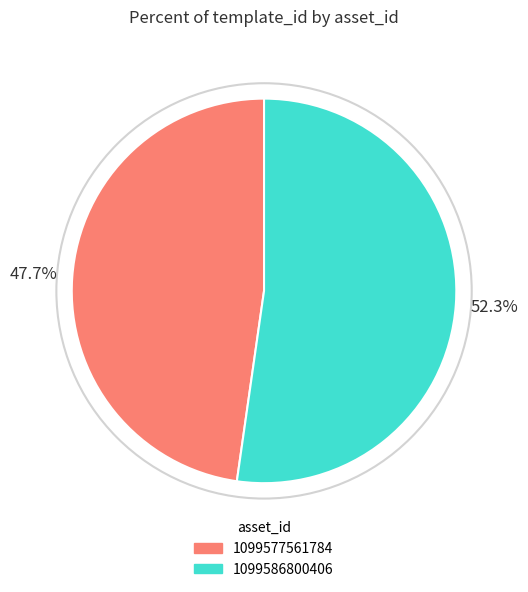

To the nearest percent, what percentage of the pie is 1099577561784?

48%